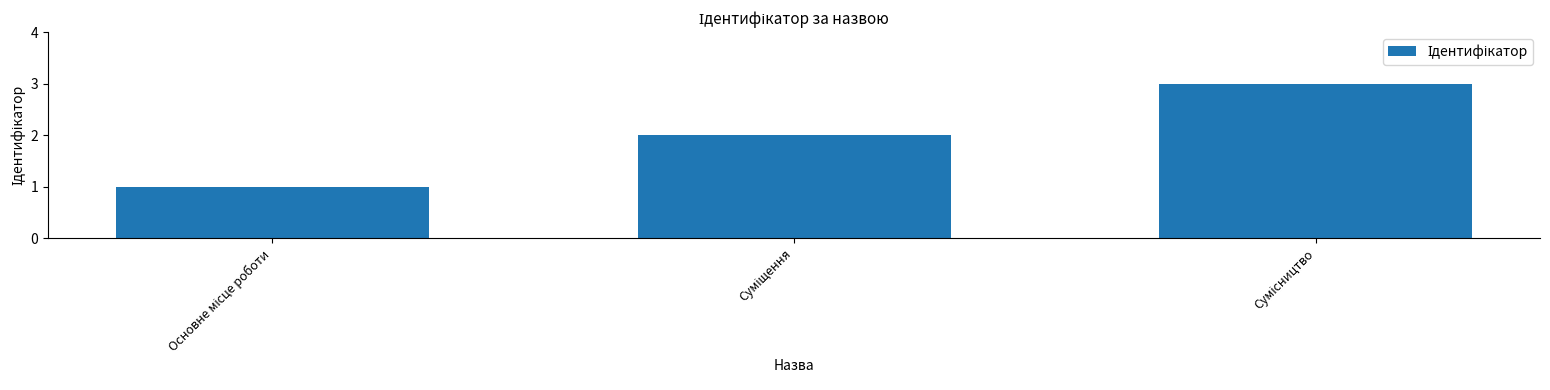

What is the difference between the maximum and minimum values?

2